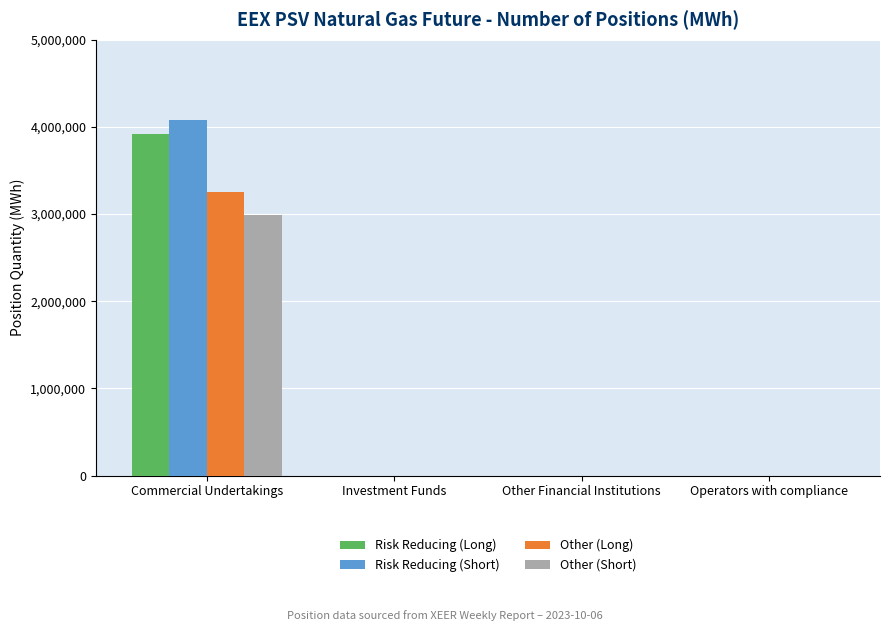

At which category is the sum across all series the highest?

Commercial Undertakings